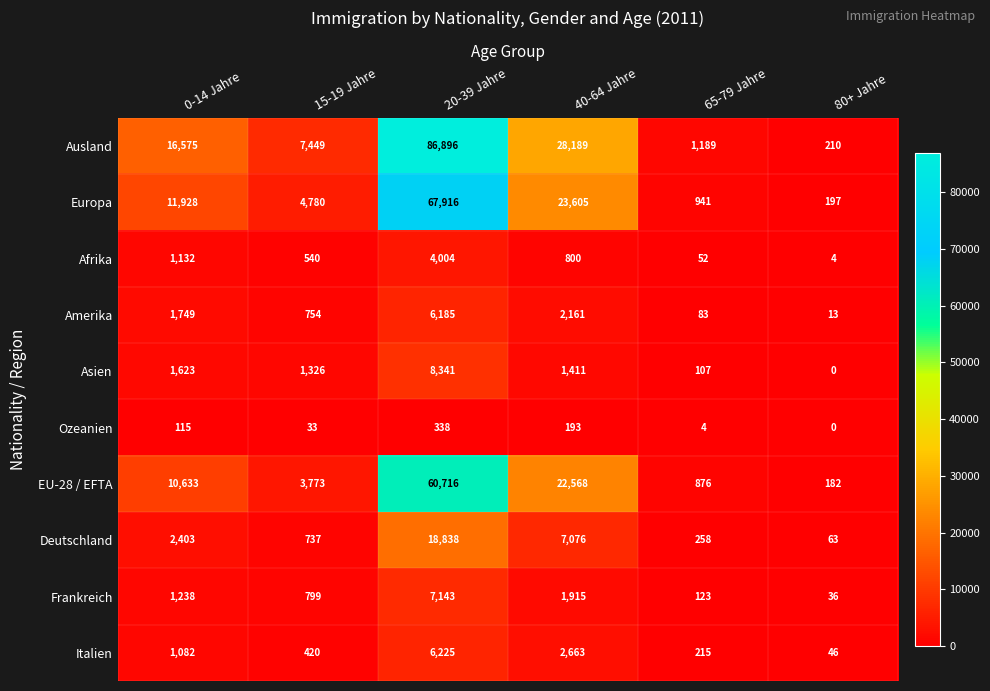

At which label does Amerika reach its peak?

20-39 Jahre